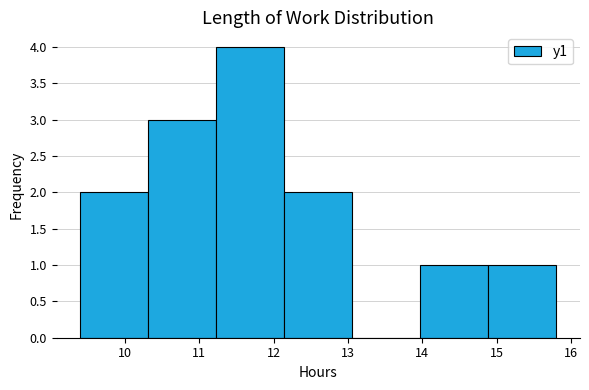

What is the height of the bar covering 9.4 to 10.3 on the x-axis? Neither the bar edges nor the heights are printed on the chart, so give them approximately, as read against the axes.

2